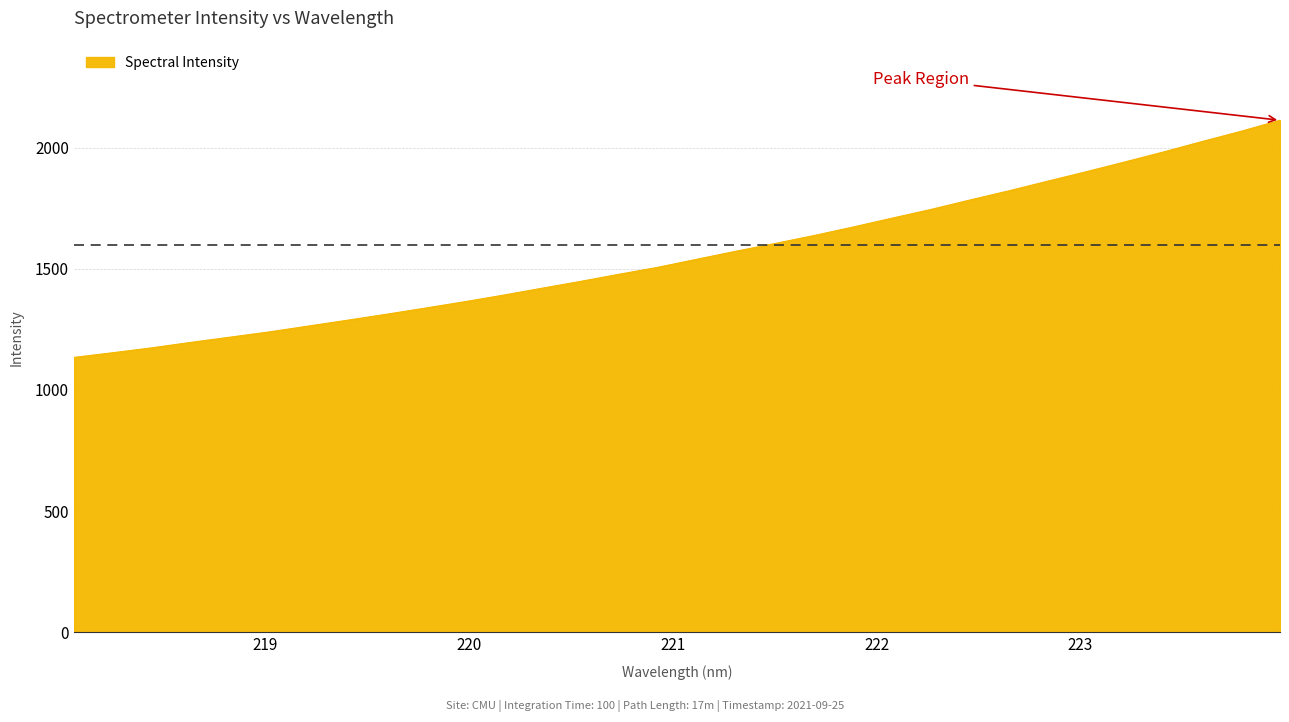

Does the chart display data point markers on the line(s)?

No